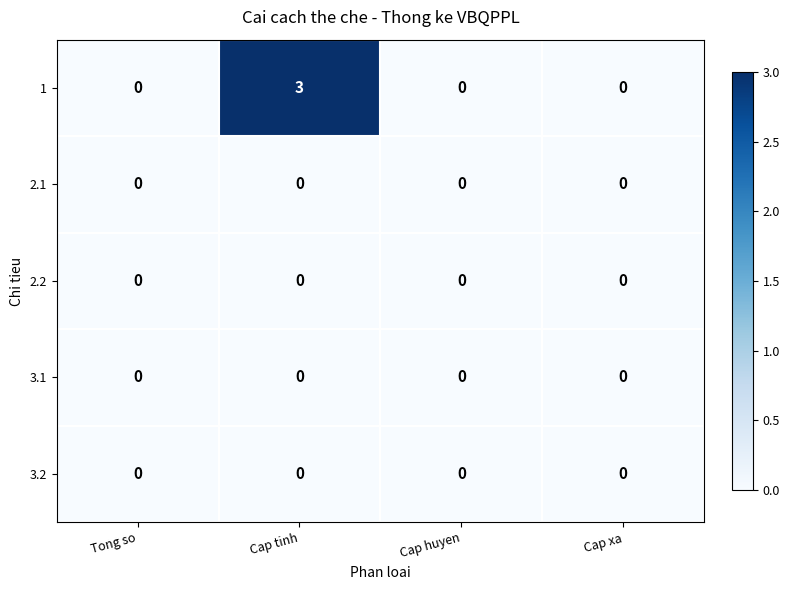

How many 1 values are between 0 and 3?

4